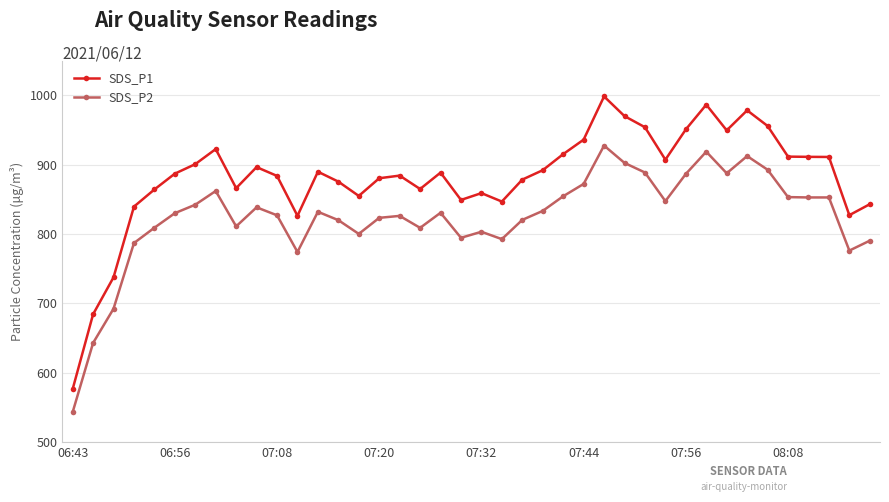

What is the smallest value displayed?

543.1